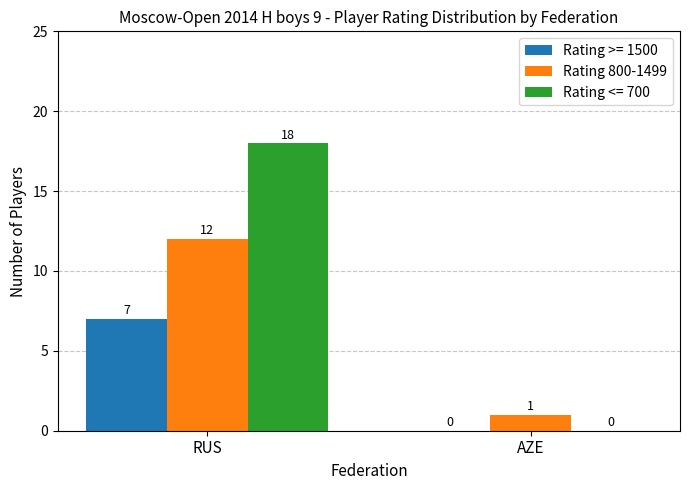

Reading left to right, transcribe all the data shown in this chart.

Rating >= 1500: 7	0
Rating 800-1499: 12	1
Rating <= 700: 18	0